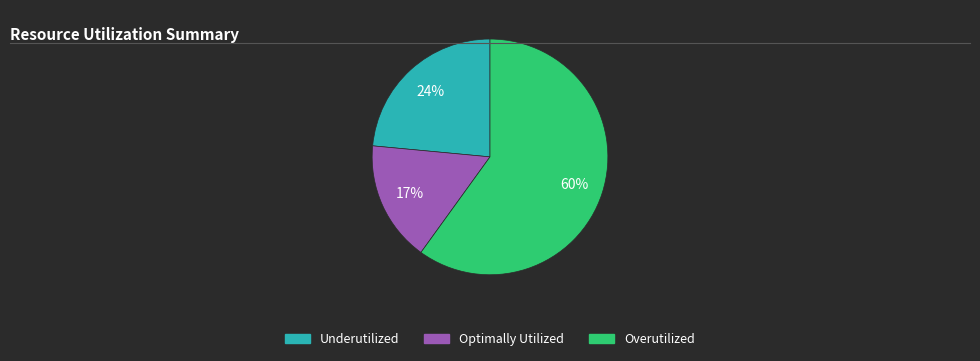

Rank the categories by value from highest to lowest.

Overutilized, Underutilized, Optimally Utilized